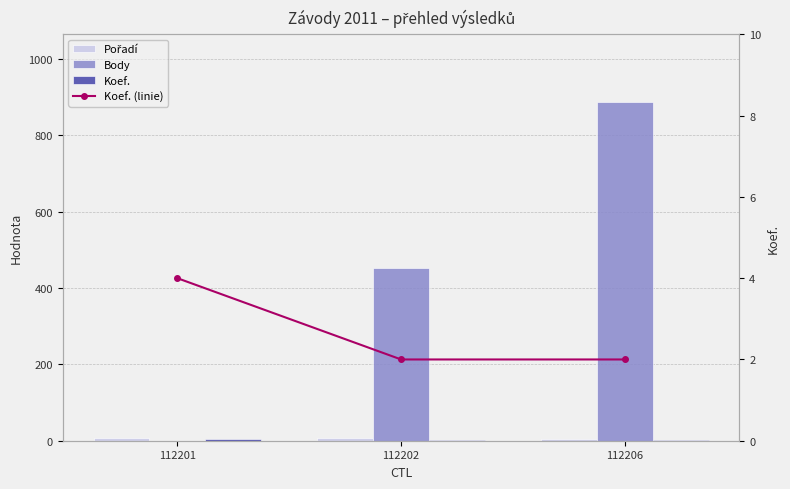

How many Body values are between 0 and 887?

3